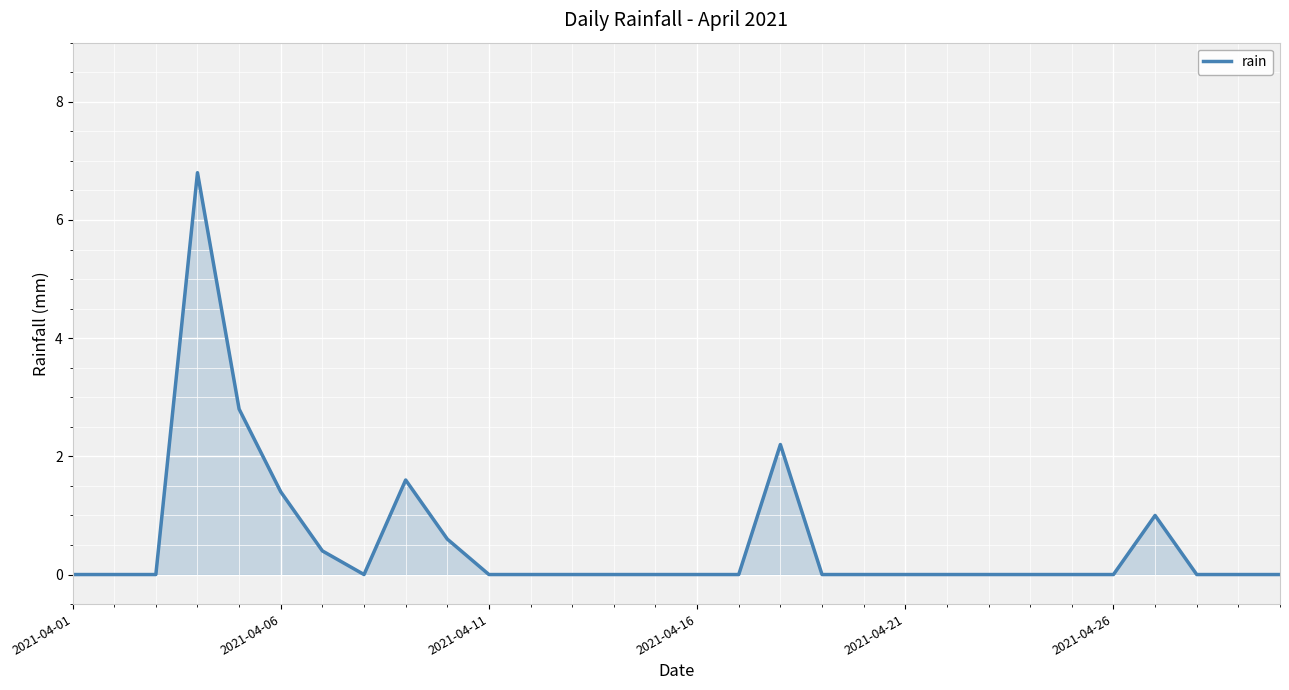

How many lines are shown in the chart?

1